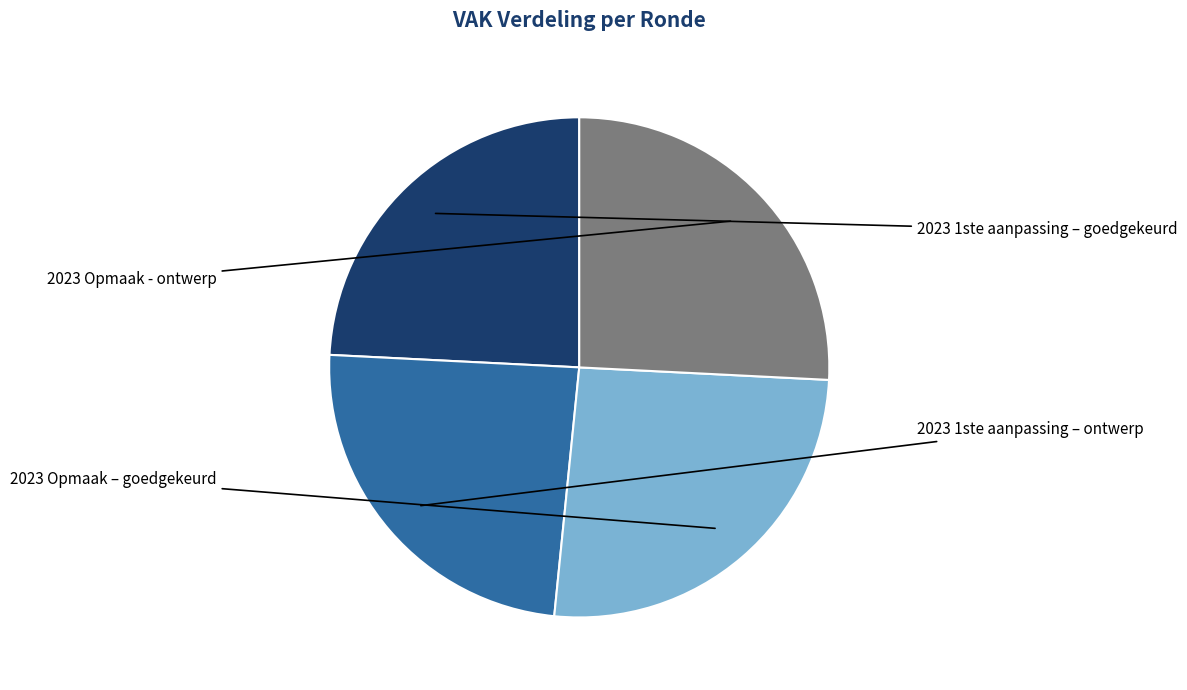

Which has a higher value, 2023 1ste aanpassing – ontwerp or 2023 1ste aanpassing – goedgekeurd?

2023 1ste aanpassing – ontwerp